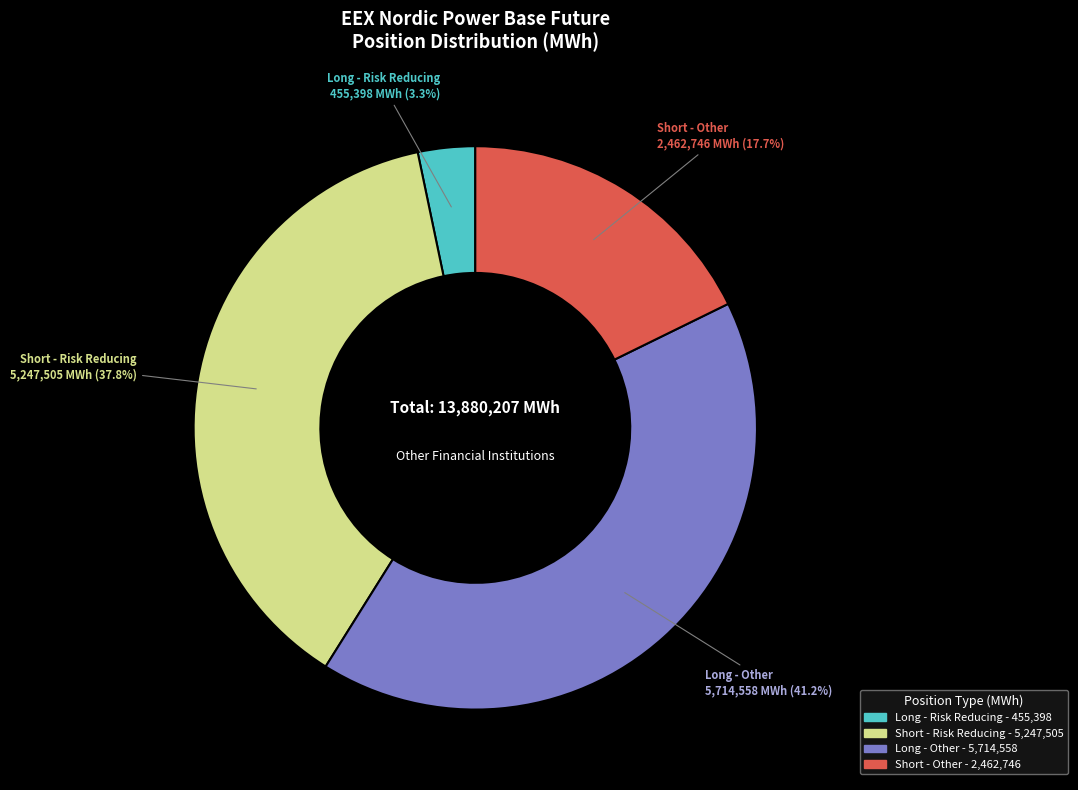

Which slice is the largest?

Long - Other